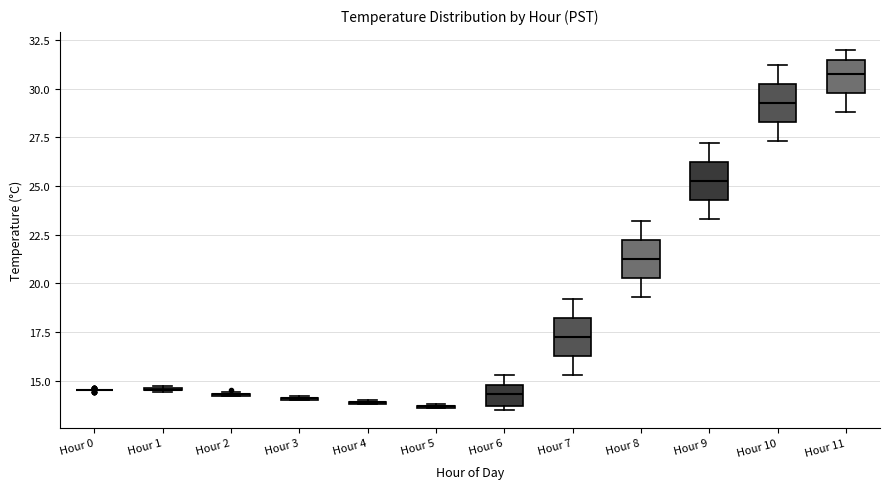

Reading left to right, transcribe this box plot: for each box, give where its median line is, the range the box spans, and where its two whiskers end, as read against the y-axis. The values are not printed on the chart, so give them approximately, as read against the axis.

Hour 0: box collapsed to a line at 14.5, whiskers 14.5 to 14.5
Hour 1: box collapsed to a line at 14.5, whiskers 14.5 to 14.5
Hour 2: box collapsed to a line at 14.5, whiskers 14.0 to 14.5
Hour 3: box collapsed to a line at 14.0, whiskers 14.0 to 14.0
Hour 4: box collapsed to a line at 14.0, whiskers 14.0 to 14.0
Hour 5: box collapsed to a line at 13.5, whiskers 13.5 to 14.0
Hour 6: median 14.5, box 13.5 to 15.0, whiskers 13.5 (just below the box's lower edge) to 15.5
Hour 7: median 17.5, box 16.5 to 18.0, whiskers 15.5 to 19.0
Hour 8: median 21.5, box 20.5 to 22.0, whiskers 19.5 to 23.0
Hour 9: median 25.5, box 24.5 to 26.0, whiskers 23.5 to 27.0
Hour 10: median 29.5, box 28.5 to 30.0, whiskers 27.5 to 31.0
Hour 11: median 31.0, box 30.0 to 31.5, whiskers 29.0 to 32.0